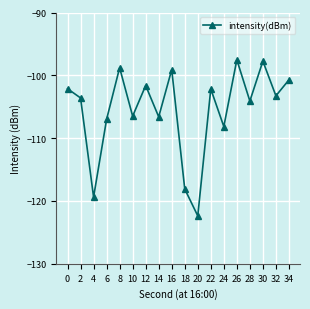

Between 8 and 20, which is larger?

8